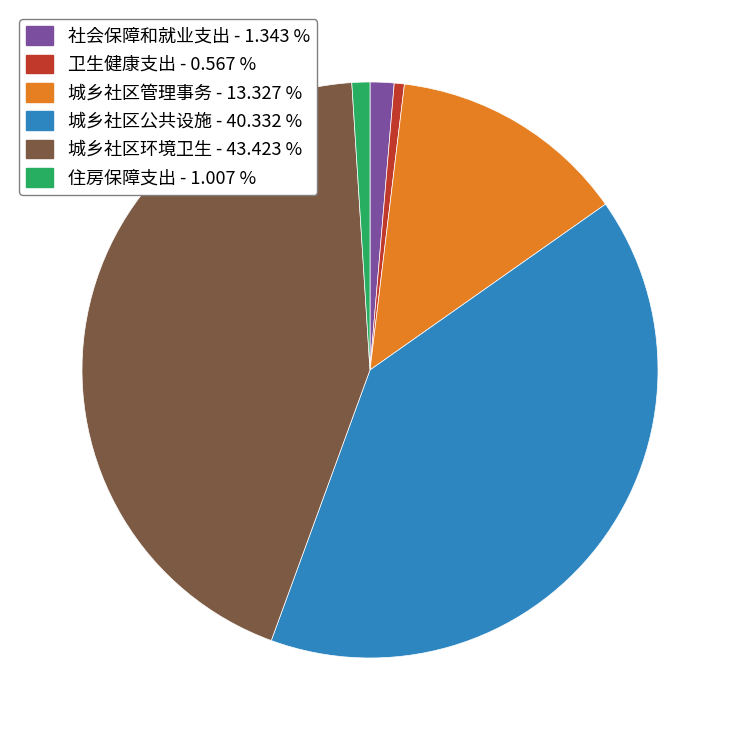

Which slice is the largest?

城乡社区环境卫生